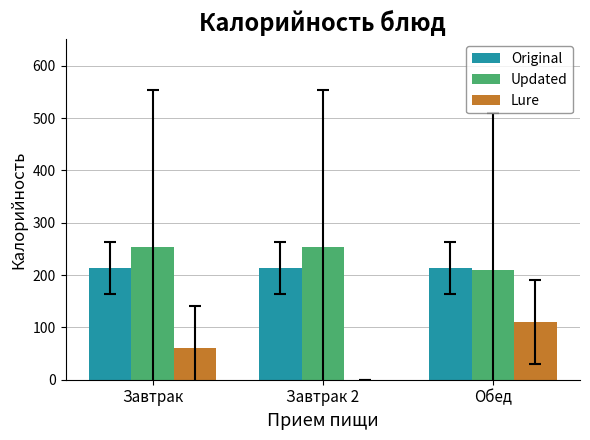

Are the bars horizontal?

No